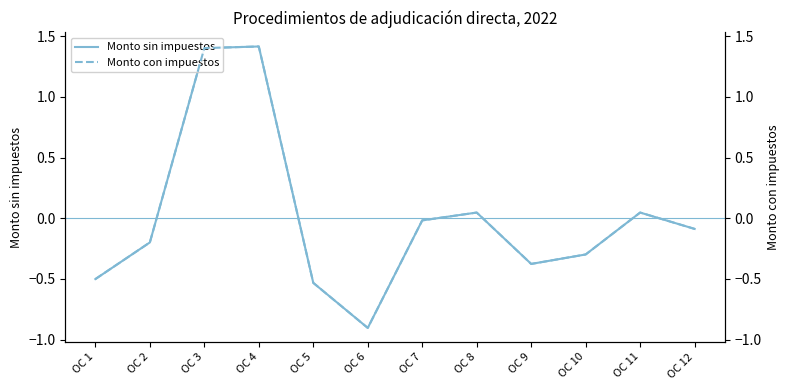

How many times do Monto sin impuestos and Monto con impuestos cross each other?

4